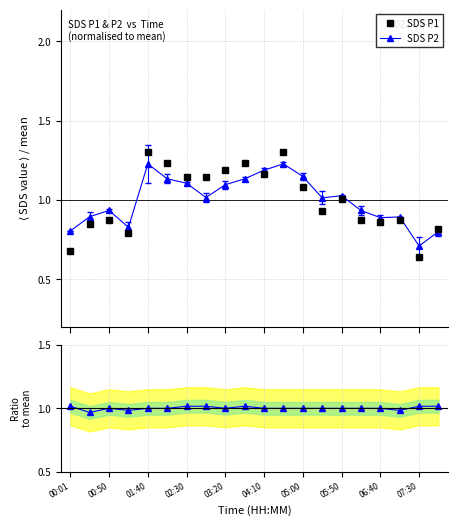

How many values in the SDS P2 series are below 1?

9